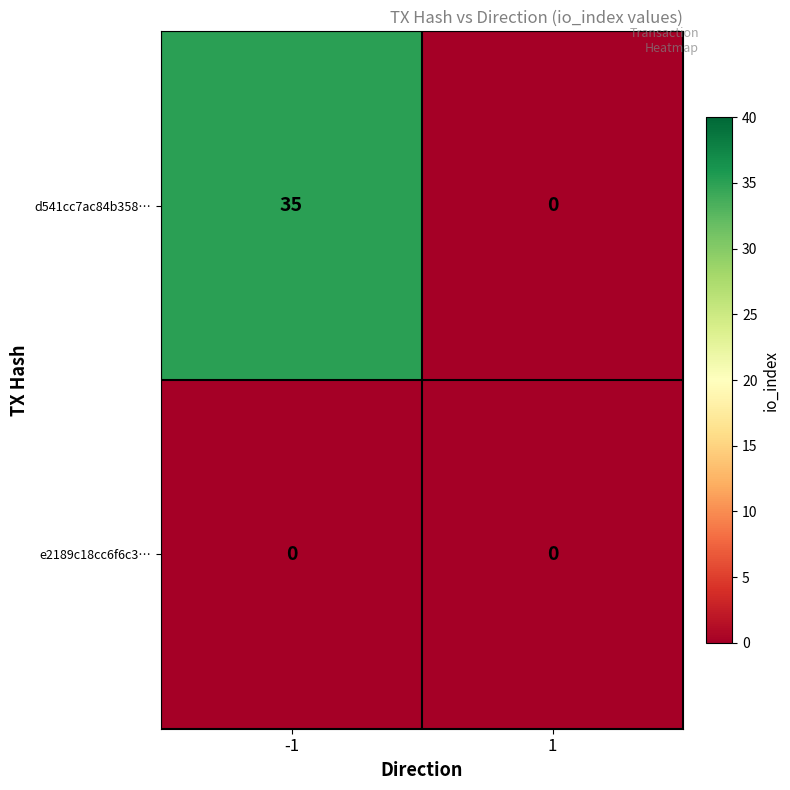

Rank the series by their maximum value, from highest to lowest.

d541cc7ac84b358…, e2189c18cc6f6c3…